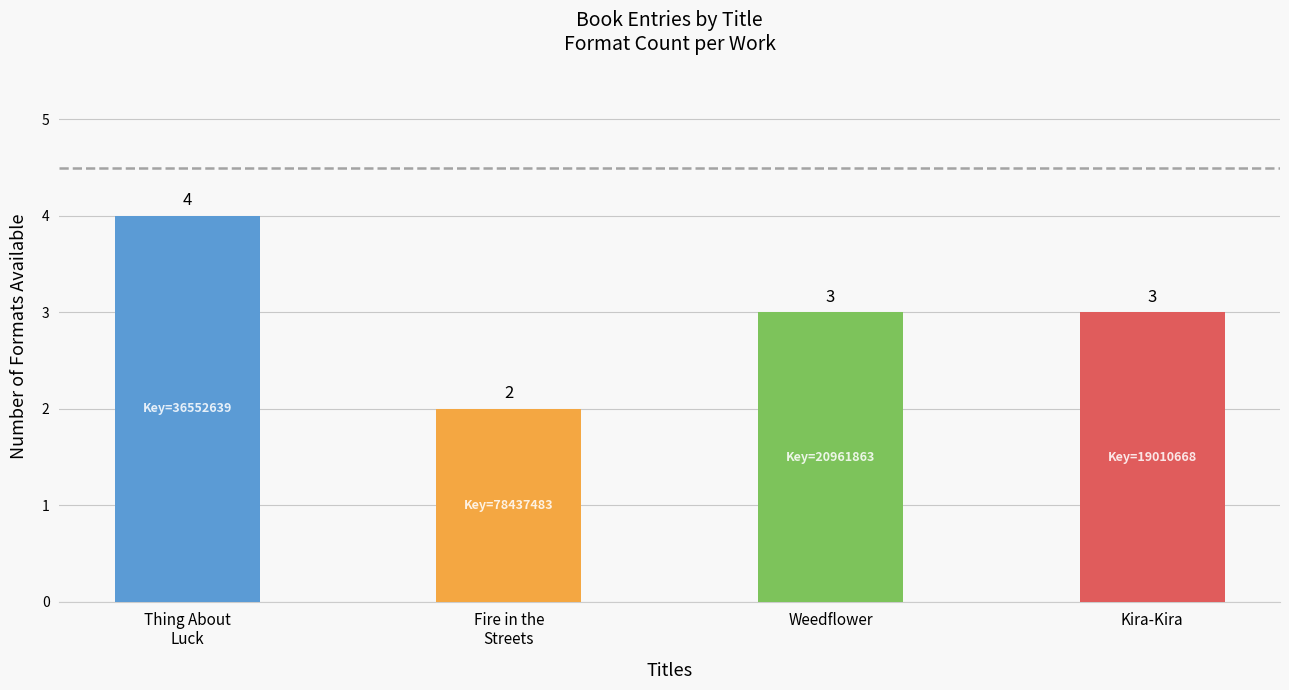

The value at Kira-Kira is 3. True or false?

True